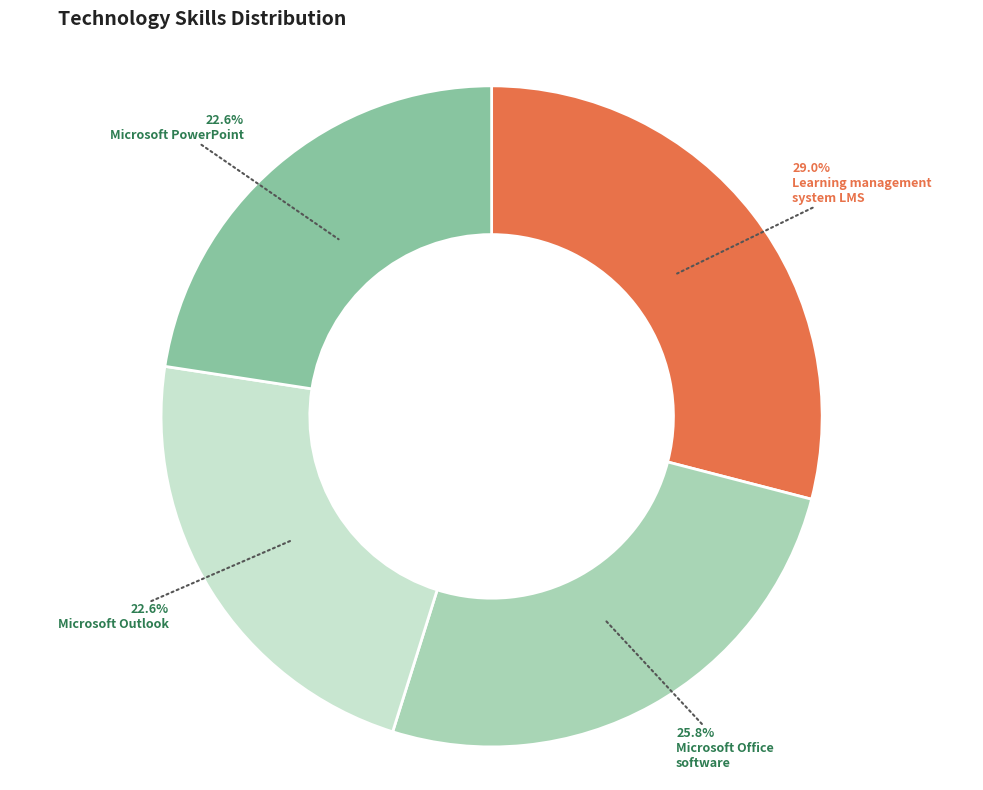

Is there a majority slice in this chart?

No